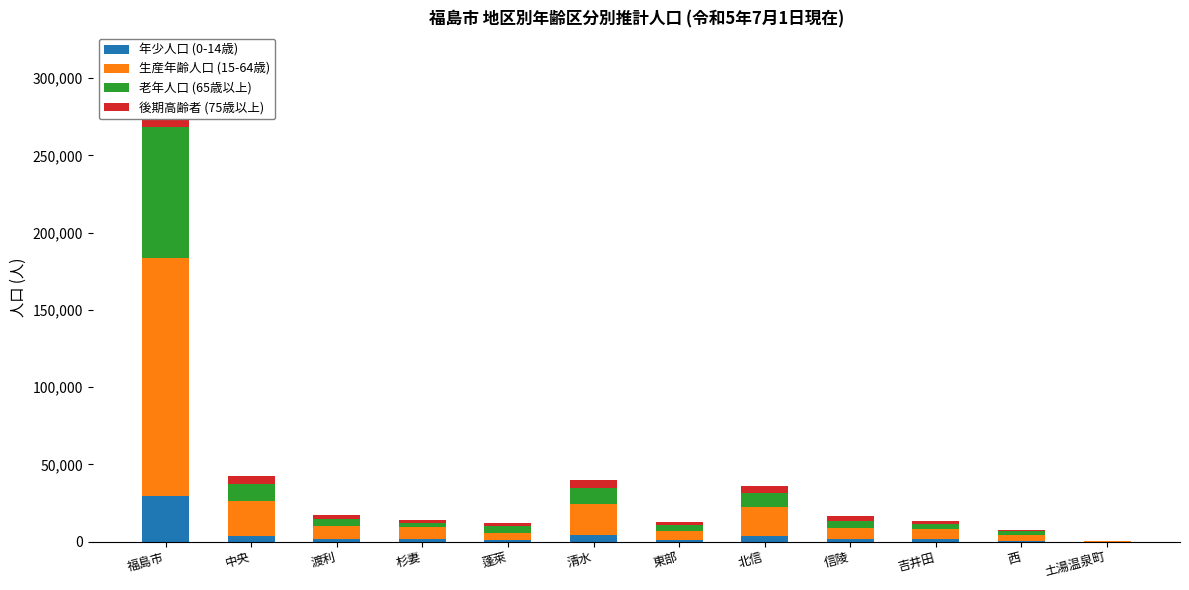

Is it true that 後期高齢者 (75歳以上) equals 2270 at 渡利?

True